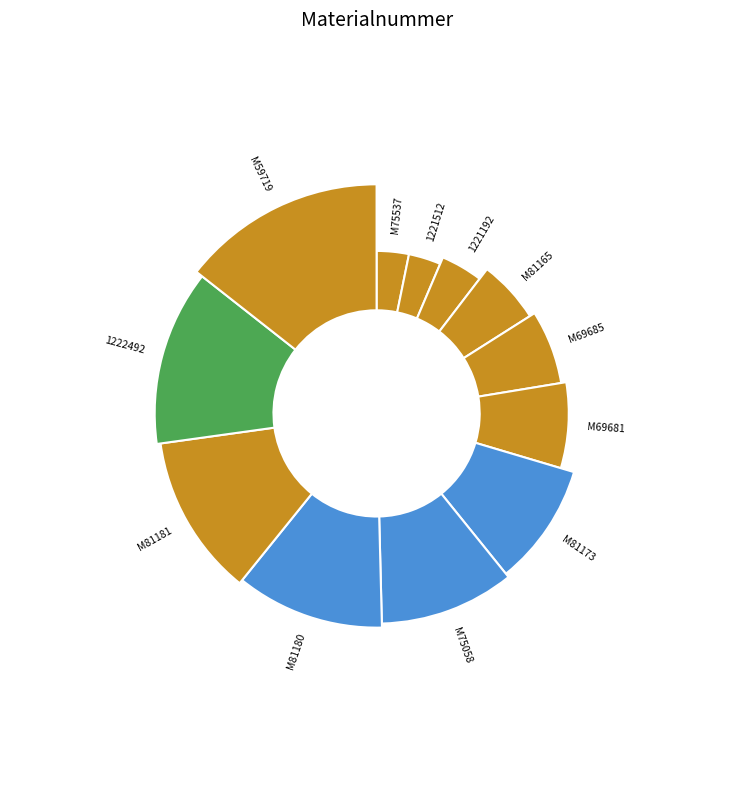

Is there a majority slice in this chart?

No